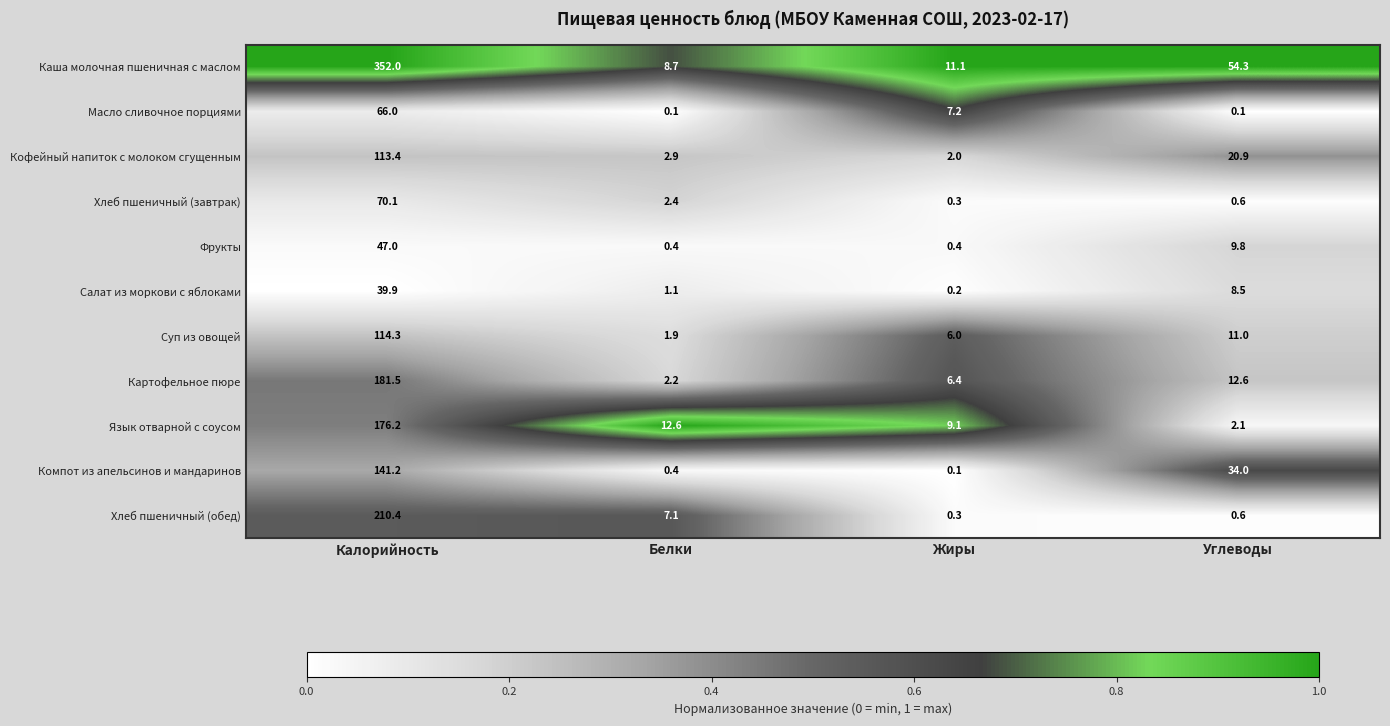

List the series in order of their peak value, highest first.

Каша молочная пшеничная с маслом, Хлеб пшеничный (обед), Картофельное пюре, Язык отварной с соусом, Компот из апельсинов и мандаринов, Суп из овощей, Кофейный напиток с молоком сгущенным, Хлеб пшеничный (завтрак), Масло сливочное порциями, Фрукты, Салат из моркови с яблоками